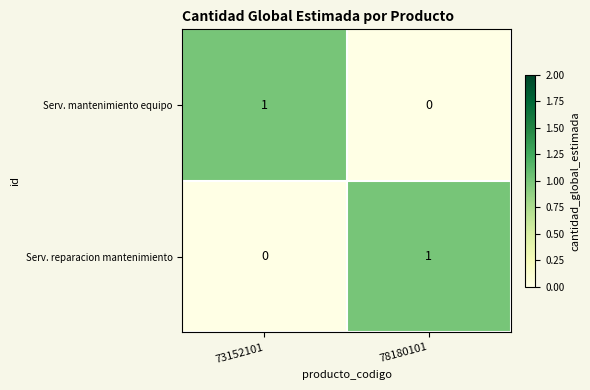

Is the value of Serv. mantenimiento equipo at 73152101 greater than the value of Serv. reparacion mantenimiento at 73152101?

Yes